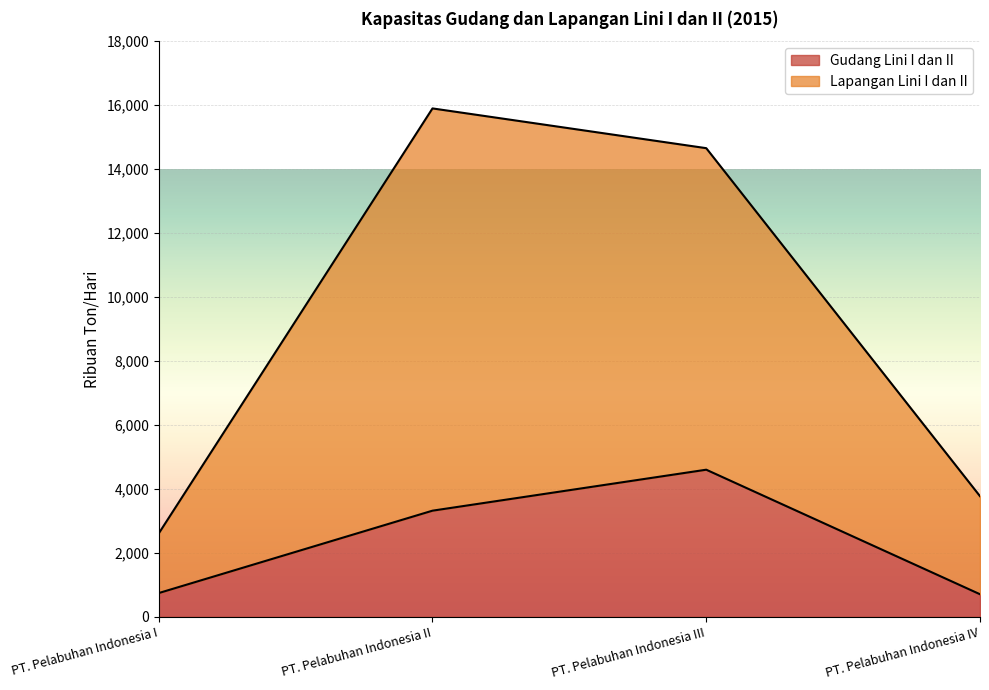

Which series has the largest total across all categories?

Lapangan Lini I dan II